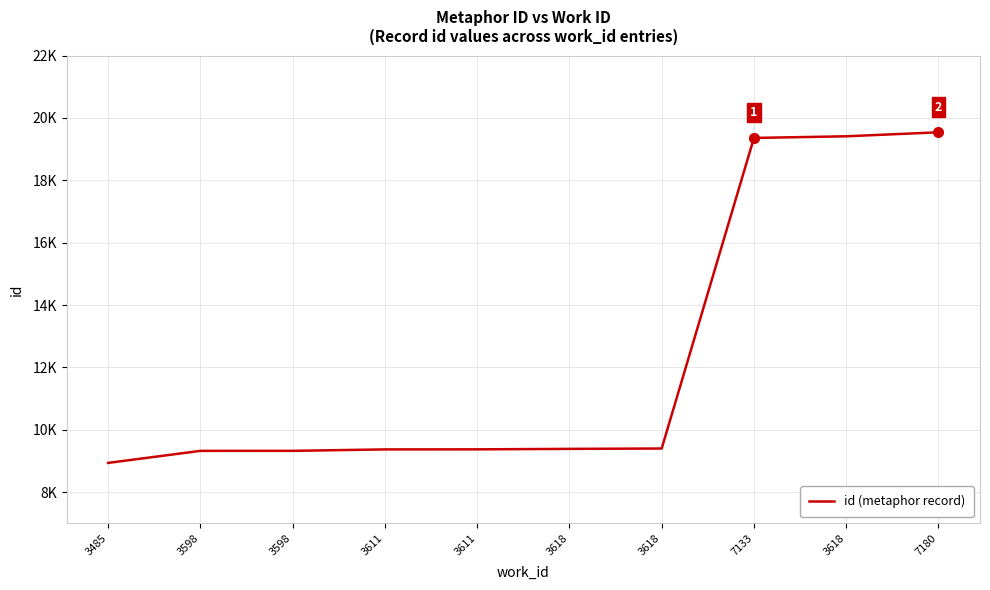

What is the sum of all values?

123451